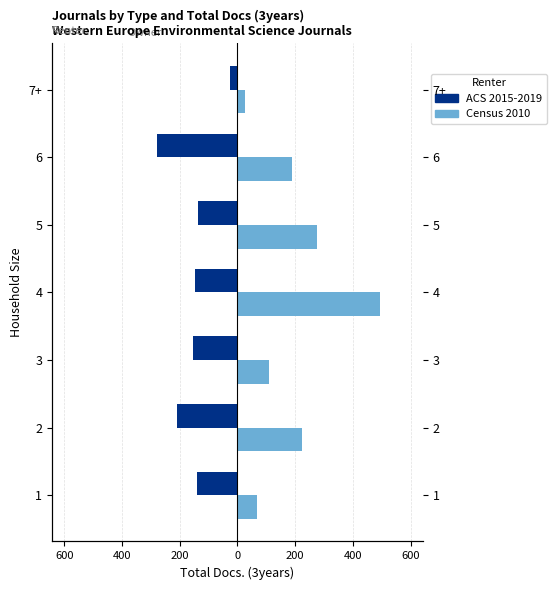

What is the value of the ACS 2015-2019 bar at the 2nd from the left?

-208